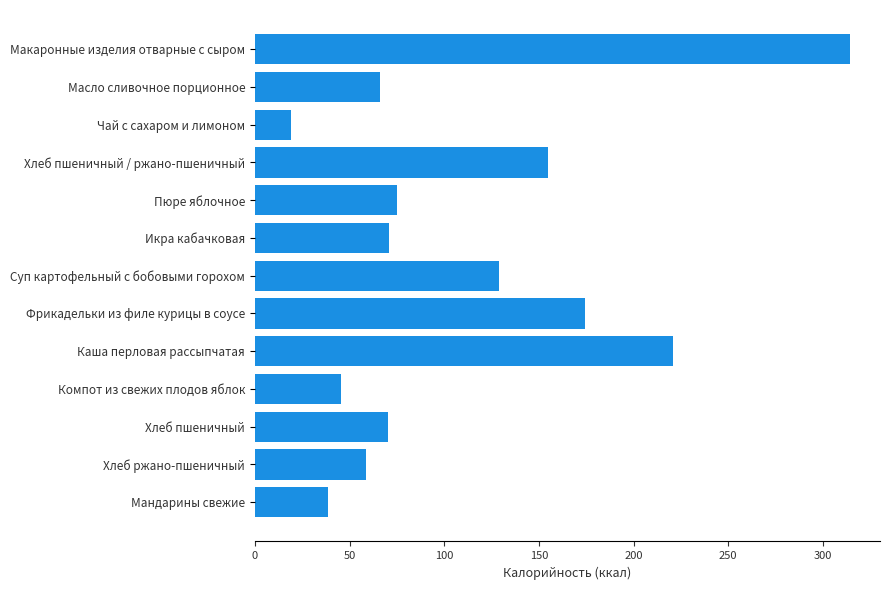

Which label corresponds to the smallest value in the chart?

Чай с сахаром и лимоном